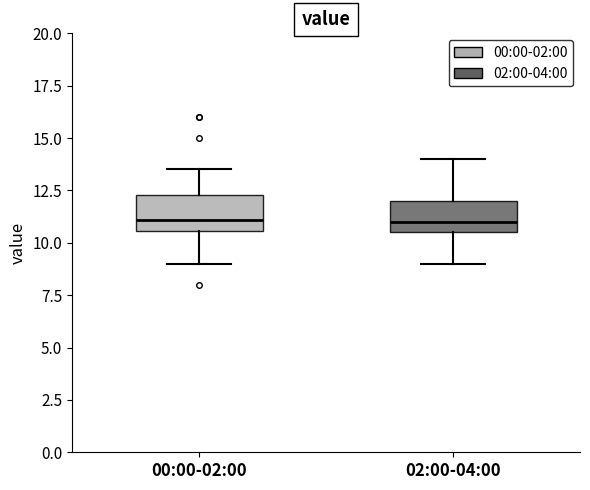

Reading left to right, transcribe this box plot: for each box, give where its median line is, the range the box spans, and where its two whiskers end, as read against the y-axis. The values are not printed on the chart, so give them approximately, as read against the axis.

00:00-02:00: median 11.0, box 10.5 to 12.5, whiskers 9.0 to 13.5
02:00-04:00: median 11.0, box 10.5 to 12.0, whiskers 9.0 to 14.0